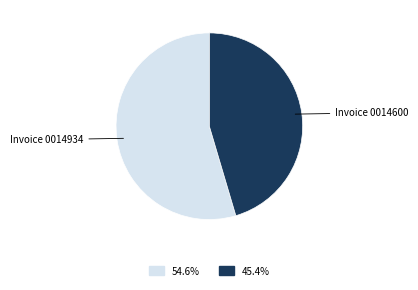

Does any single category account for the majority?

Yes